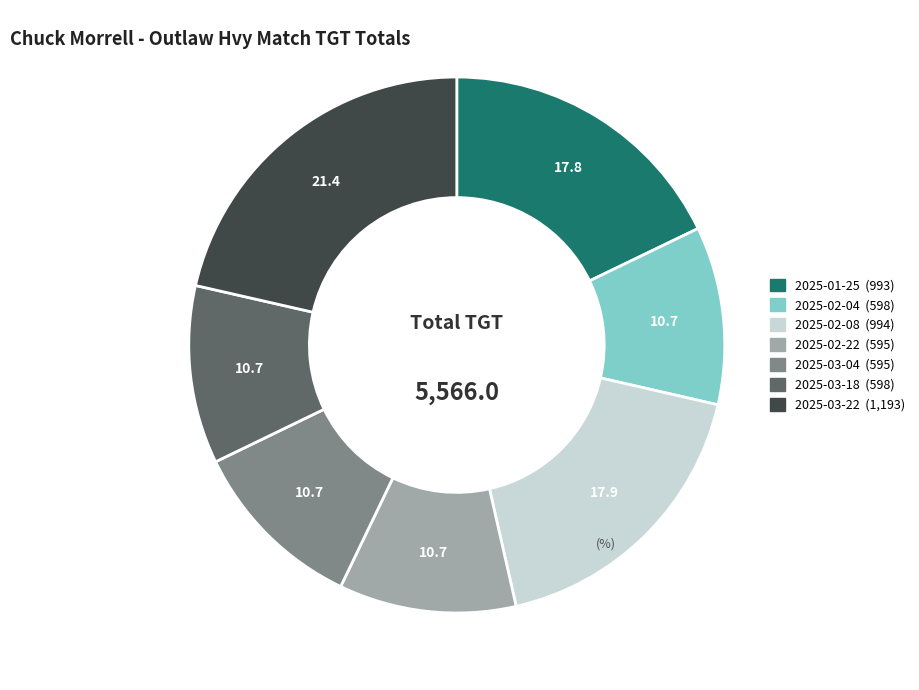

Is there any slice that represents more than half of the pie?

No